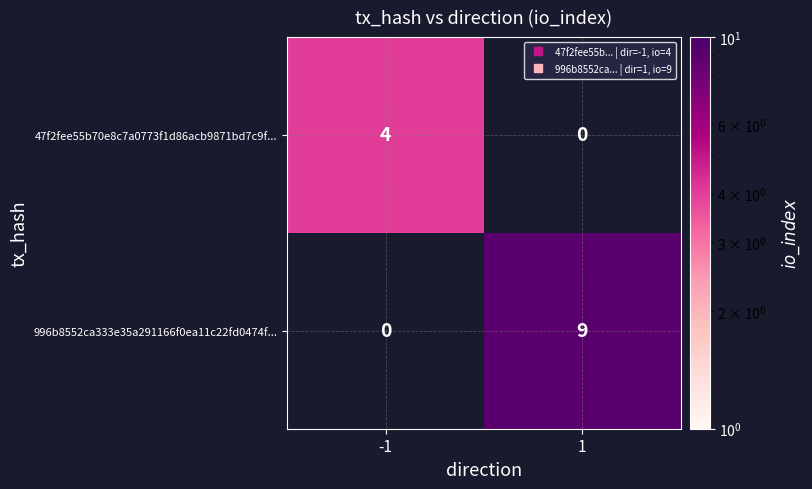

The value of 996b8552ca333e35a291166f0ea11c22fd0474f... at 1 is 9.0. True or false?

True